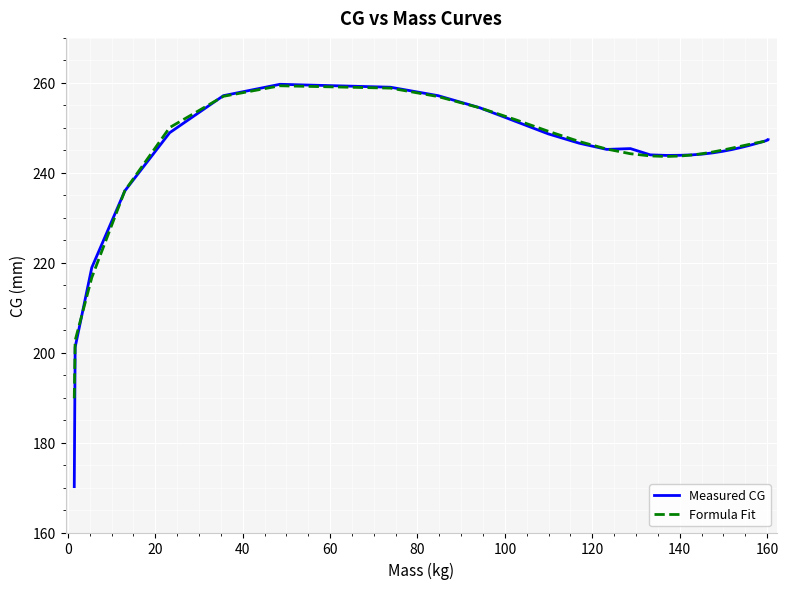

Reading left to right, what are all the values shown in this chart?

Measured CG: 170.2	201.2	218.9	236.0	248.9	257.1	259.7	259.0	257.1	254.5	251.4	248.7	246.6	245.2	245.4	244.0	243.9	243.9	244.0	244.2	244.4	244.8	245.2	245.6	246.1	246.5	246.9	247.1	247.3	247.3	247.3
Formula Fit: 189.8	202.7	216.7	236.0	250.1	257.0	259.4	258.8	256.9	254.4	251.8	249.2	247.0	245.3	244.2	243.8	243.6	243.7	243.9	244.3	244.6	245.0	245.5	245.9	246.3	246.6	246.9	247.0	247.1	247.1	247.1